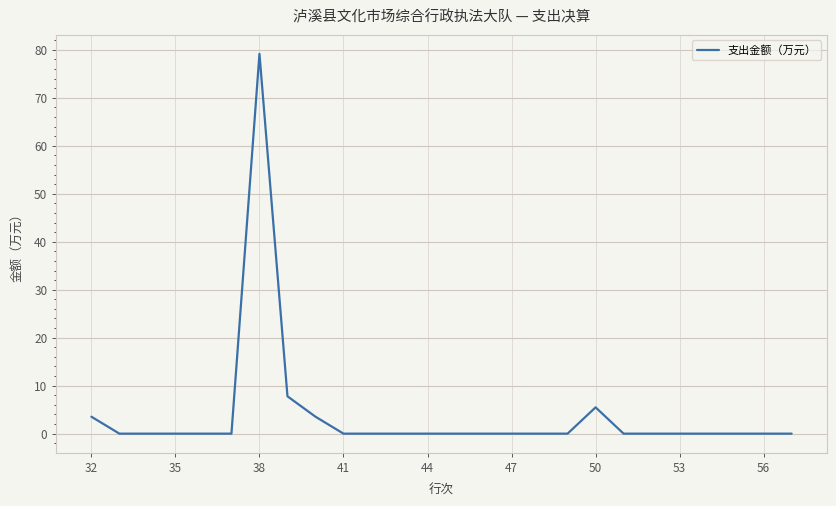

What is the greatest value displayed?

79.2